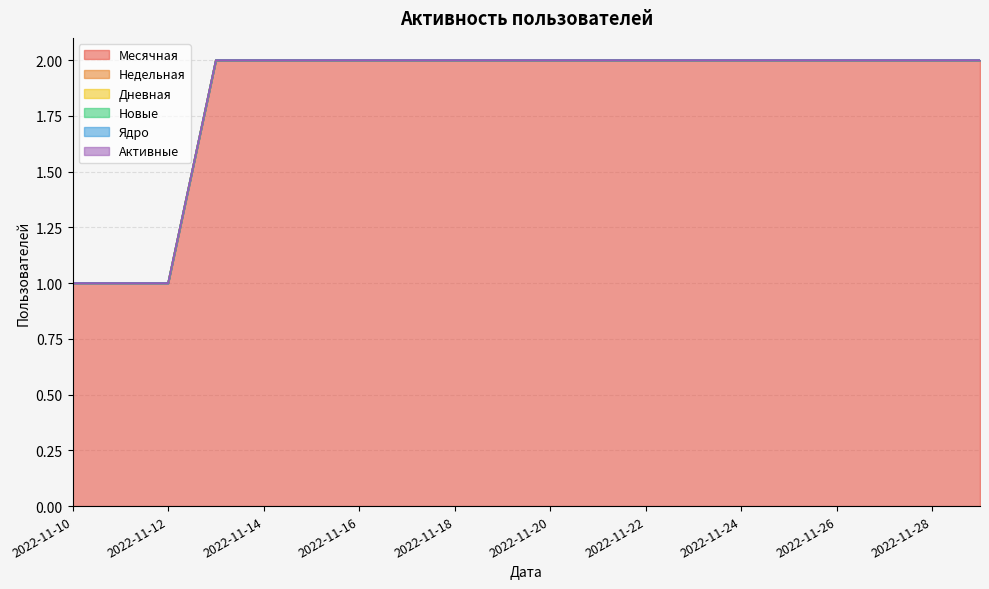

Is the value of Ядро at 2022-11-23 greater than the value of Новые at 2022-11-19?

No